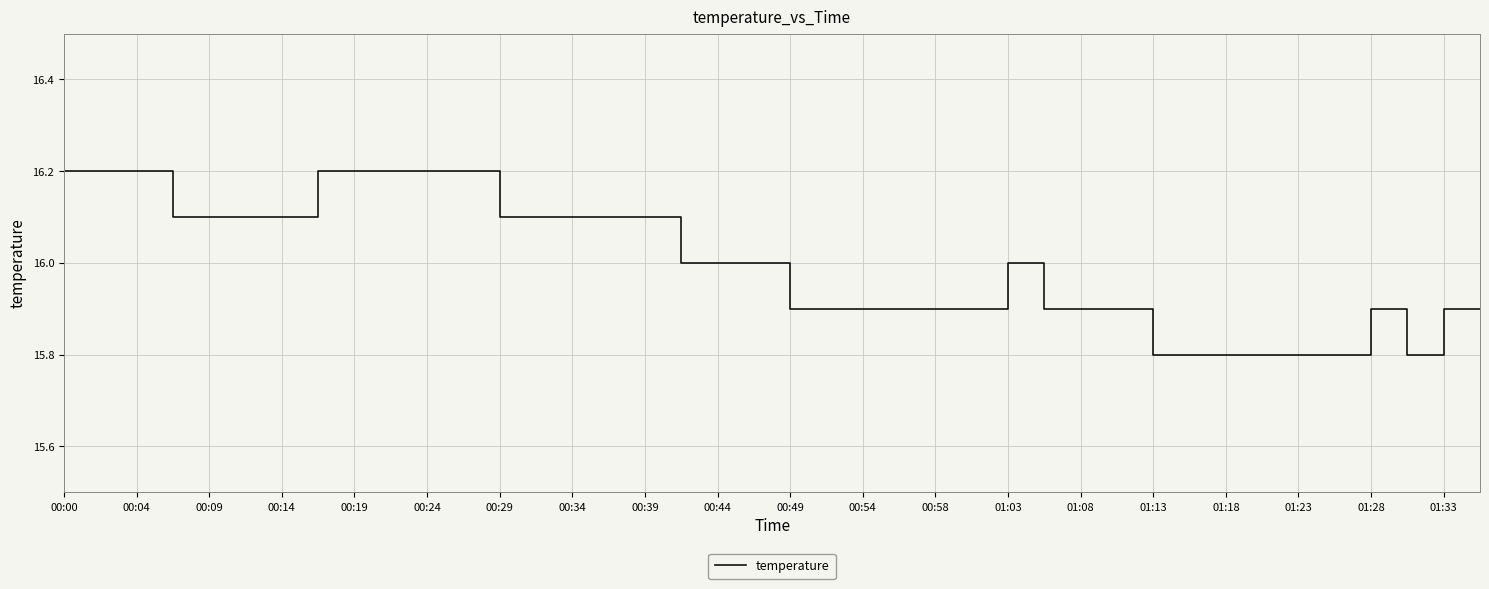

What is the difference between the maximum and minimum values?

0.4